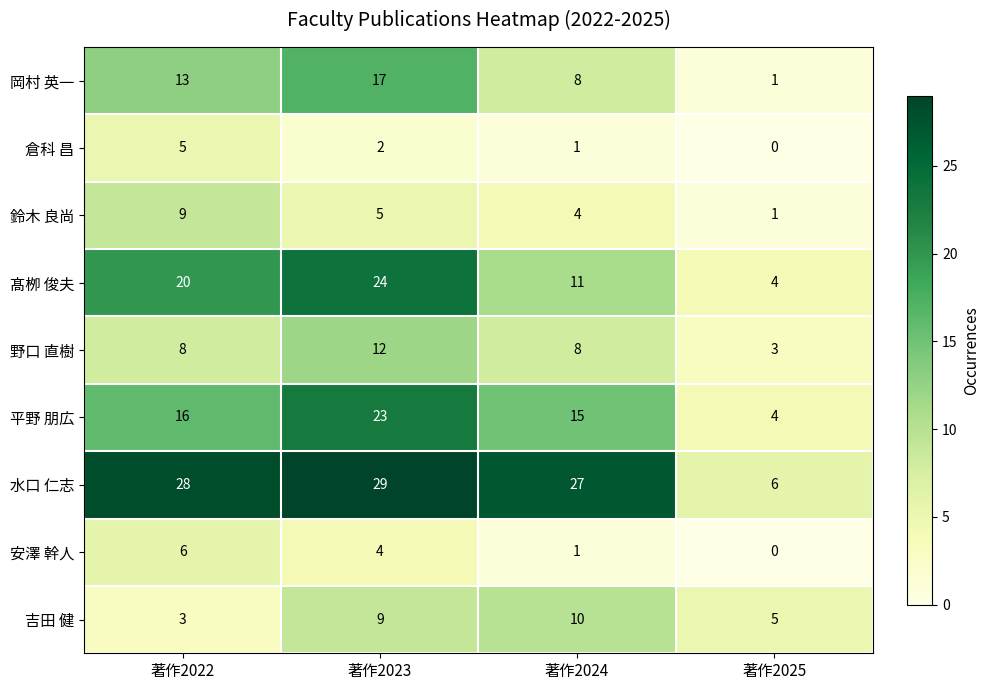

Count the number of categories in the chart.

4